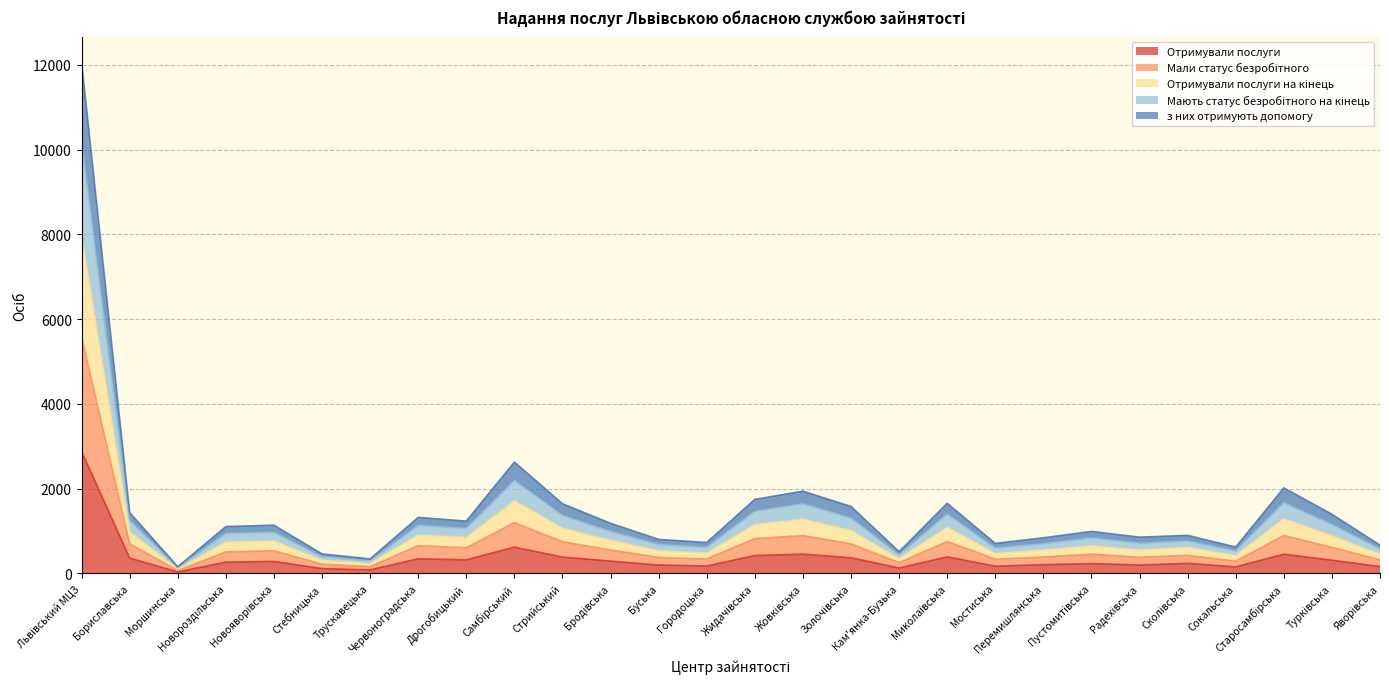

The value of Отримували послуги на кінець at Буська is 1205. True or false?

False